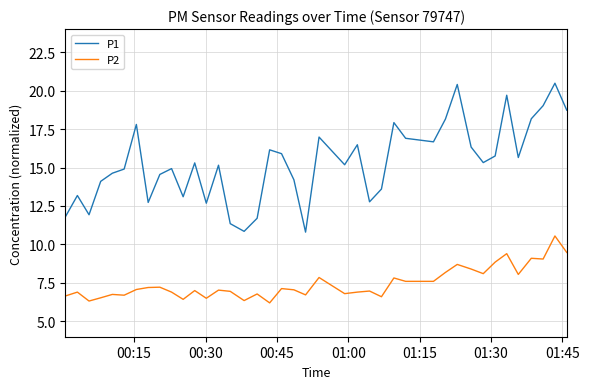

True or false: P2 and P1 intersect in this chart.

False